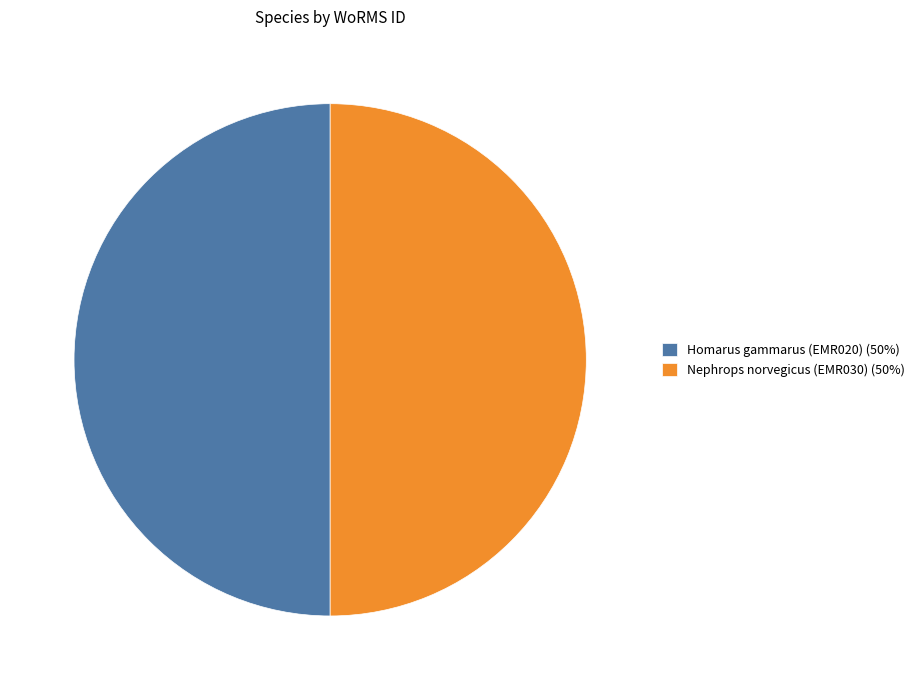

Combined, do Homarus gammarus (EMR020) and Nephrops norvegicus (EMR030) account for over 50%?

Yes